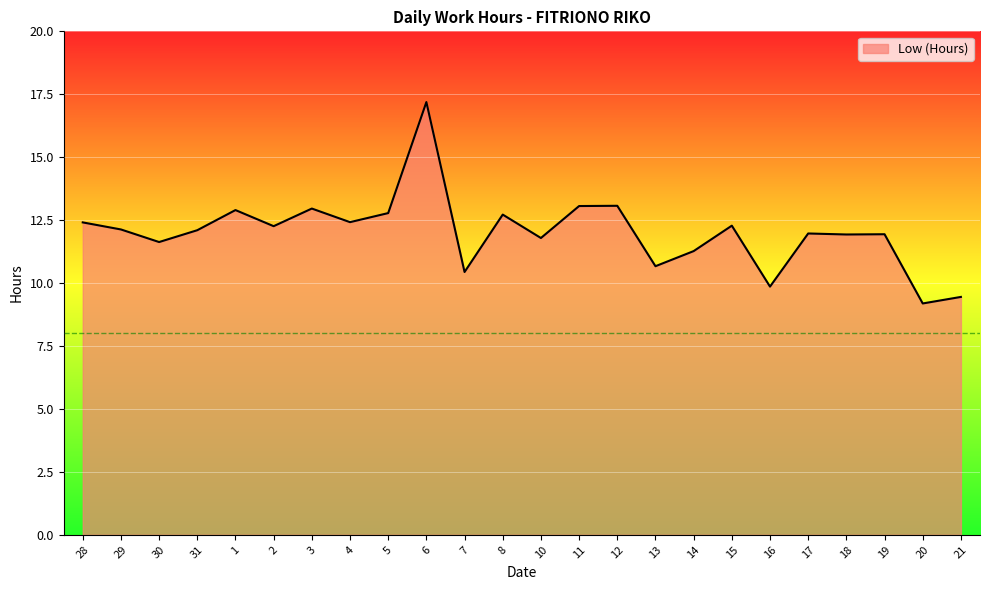

What is the difference between the values at 21 and 15?

2.8